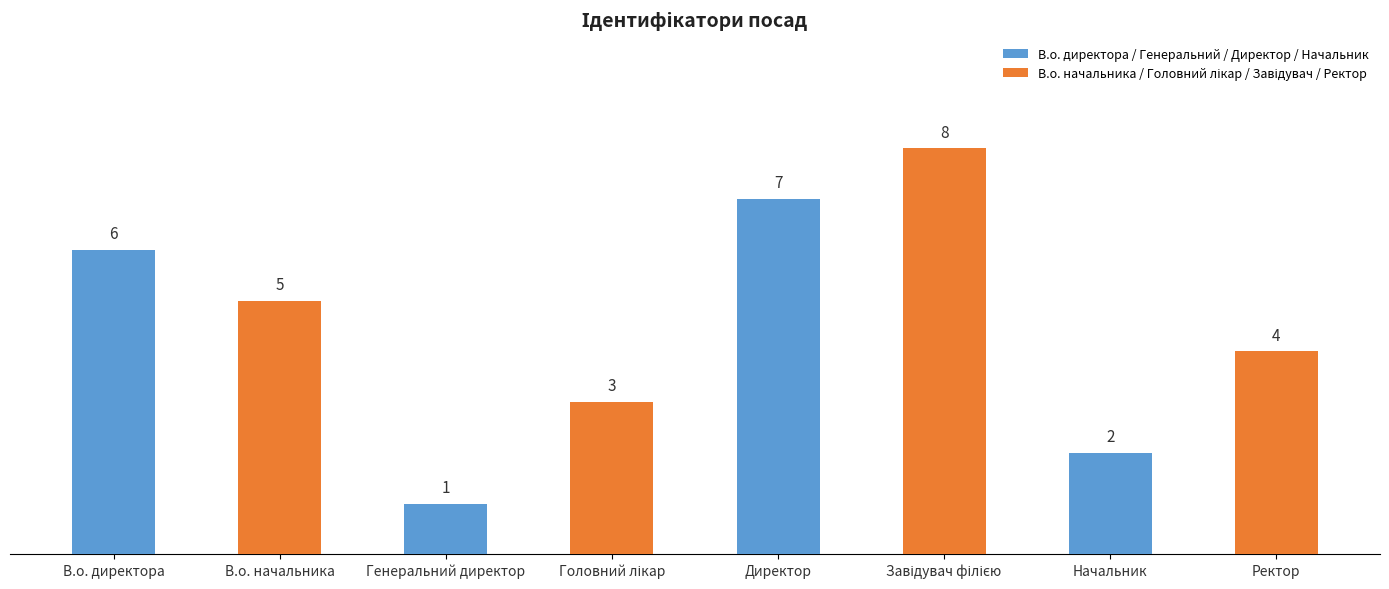

Reading left to right, transcribe all the data shown in this chart.

6	5	1	3	7	8	2	4